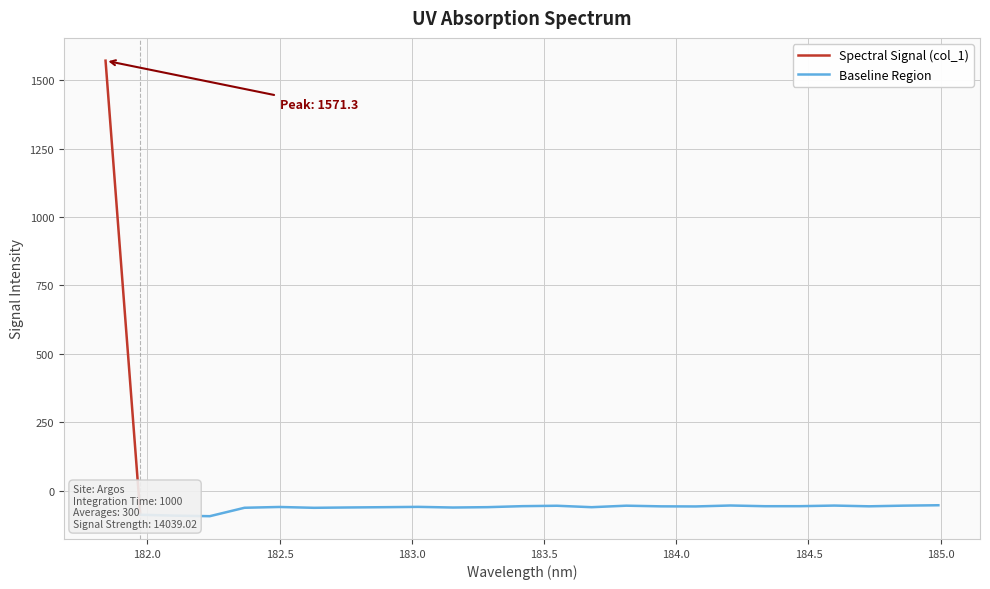

List the labels in order of value, largest first.

181.8418, 184.9911297472, 184.2046578328, 184.5979655002, 184.8600909338, 183.811206745, 183.5488263418, 183.4176122368, 184.46687888, 184.3357763242, 184.7290361848, 183.9423730432, 184.0735234058, 183.0238743082, 182.498667305, 183.2863821962, 182.8925964608, 183.6800245112, 182.7613026778, 183.15513622, 182.3673257152, 182.6299929592, 181.9732053322, 182.1045947288, 182.2359681898